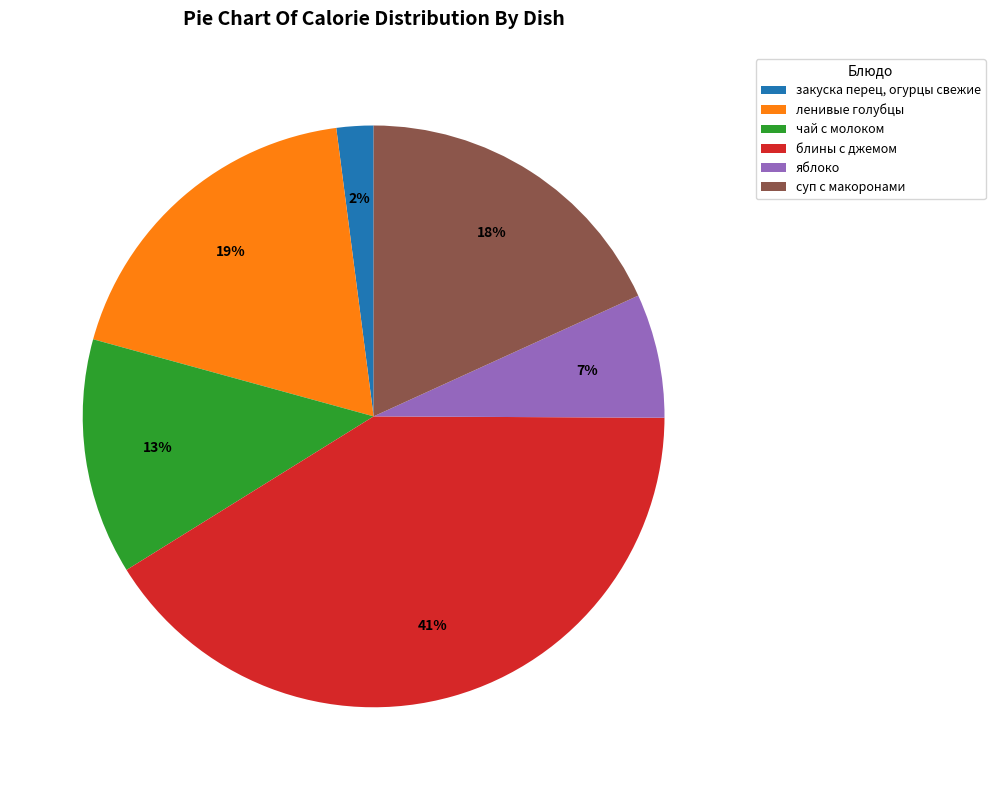

Which has a higher value, закуска перец, огурцы свежие or ленивые голубцы?

ленивые голубцы